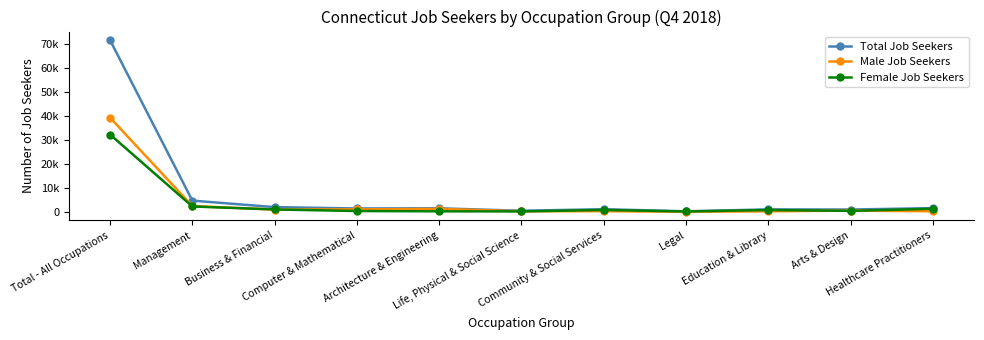

What is the label of the 5th point from the right?

Community & Social Services